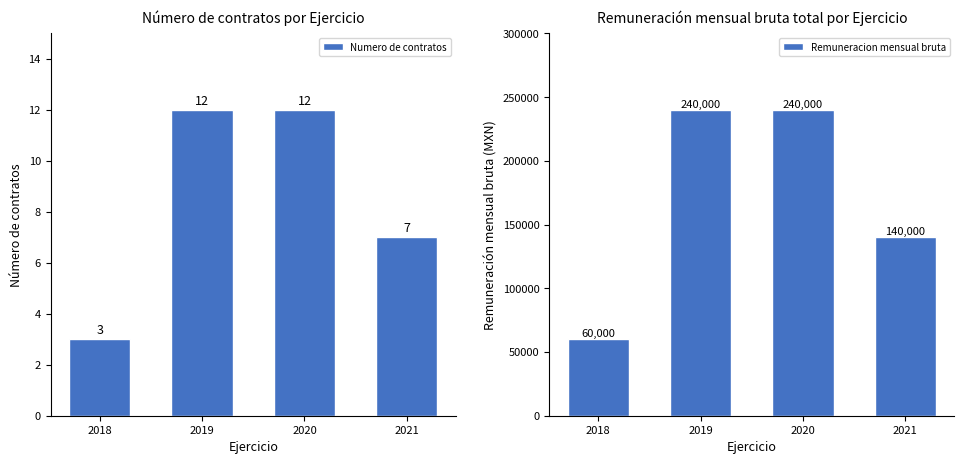

List the series in order of their peak value, highest first.

Remuneracion mensual bruta, Numero de contratos